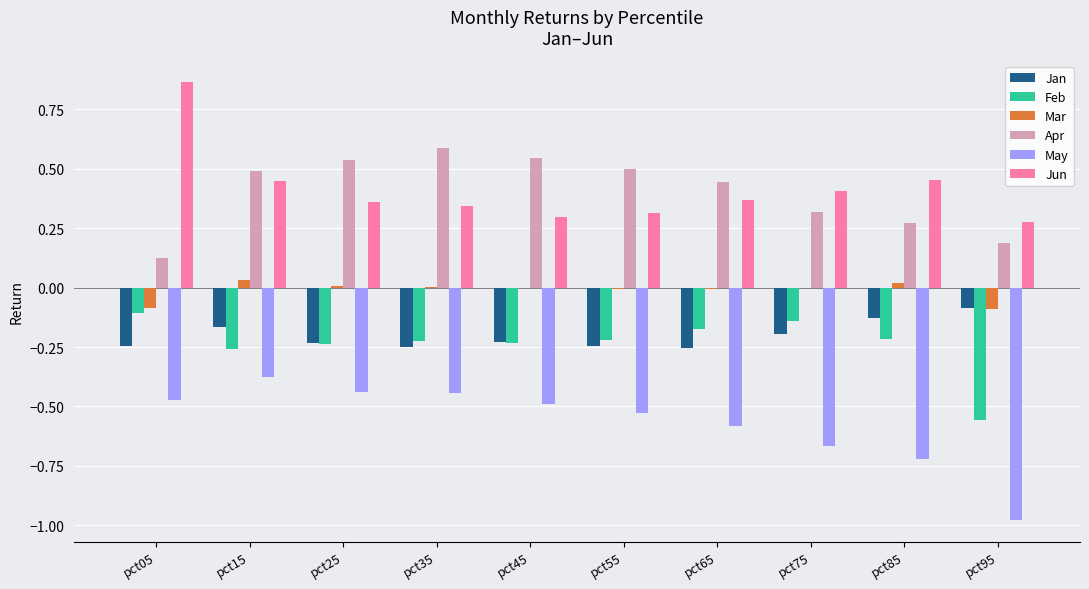

Is the value of Jun at pct15 greater than the value of May at pct45?

Yes